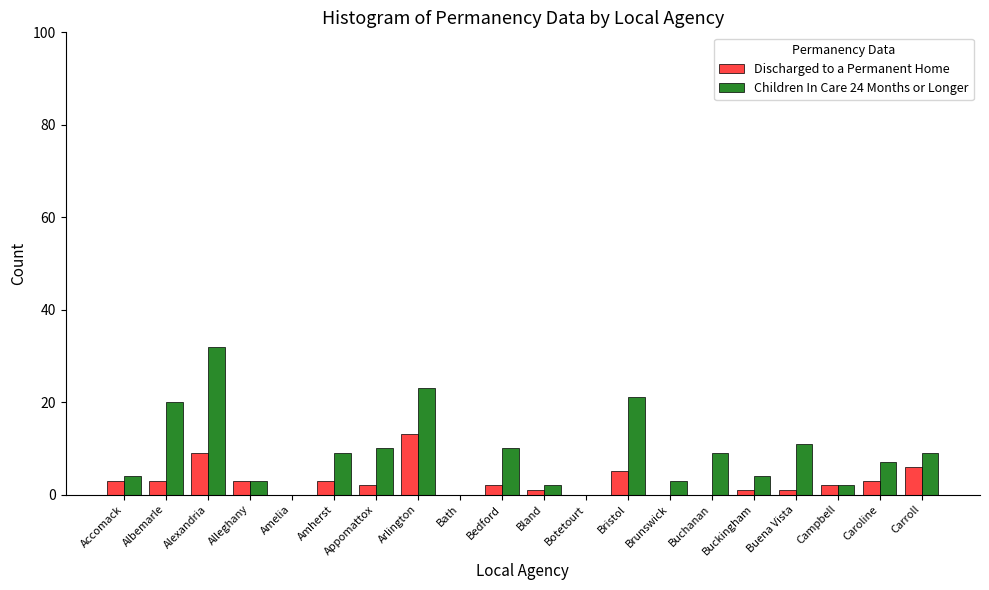

What is the greatest value displayed?

32